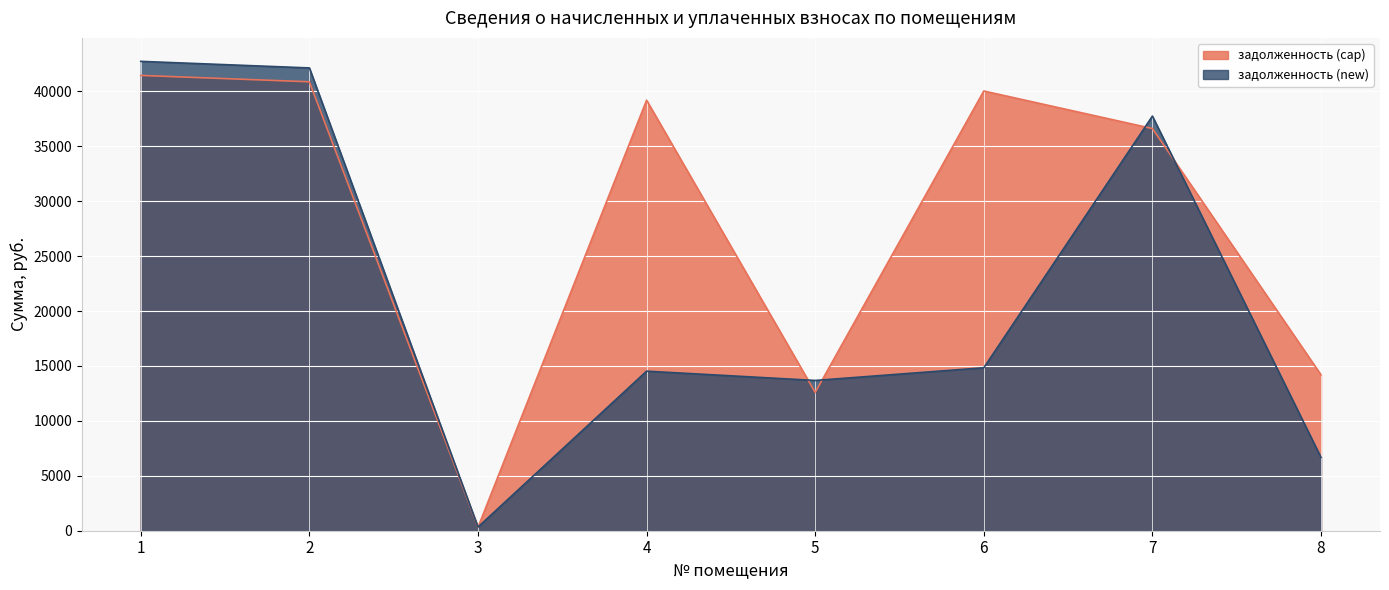

At how many categories does at least one series exceed 5839?

7